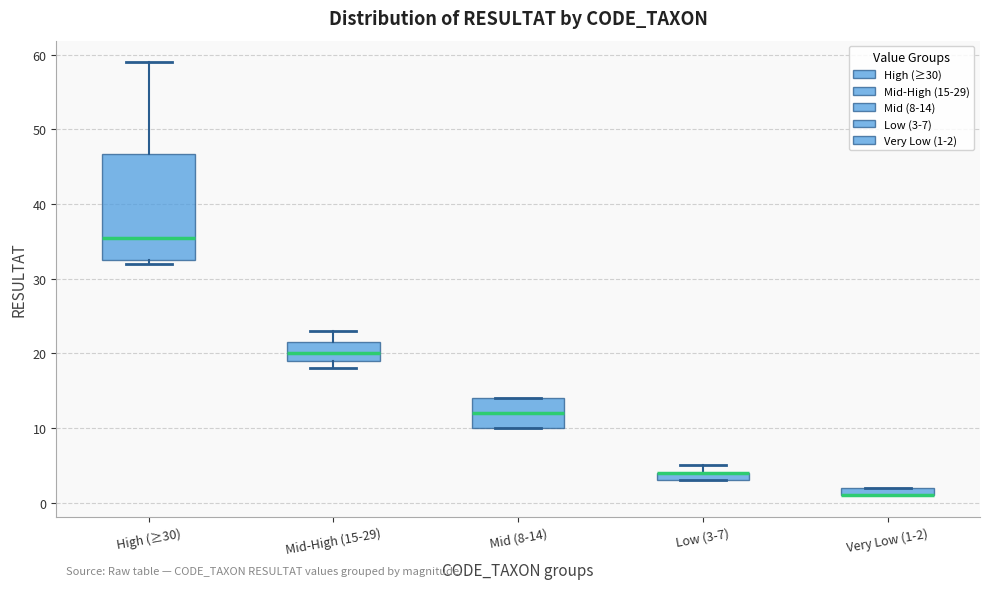

Where is the upper edge of the box for High (≥30) on the y-axis? The values are not printed on the chart, so give them approximately, as read against the axis.

47